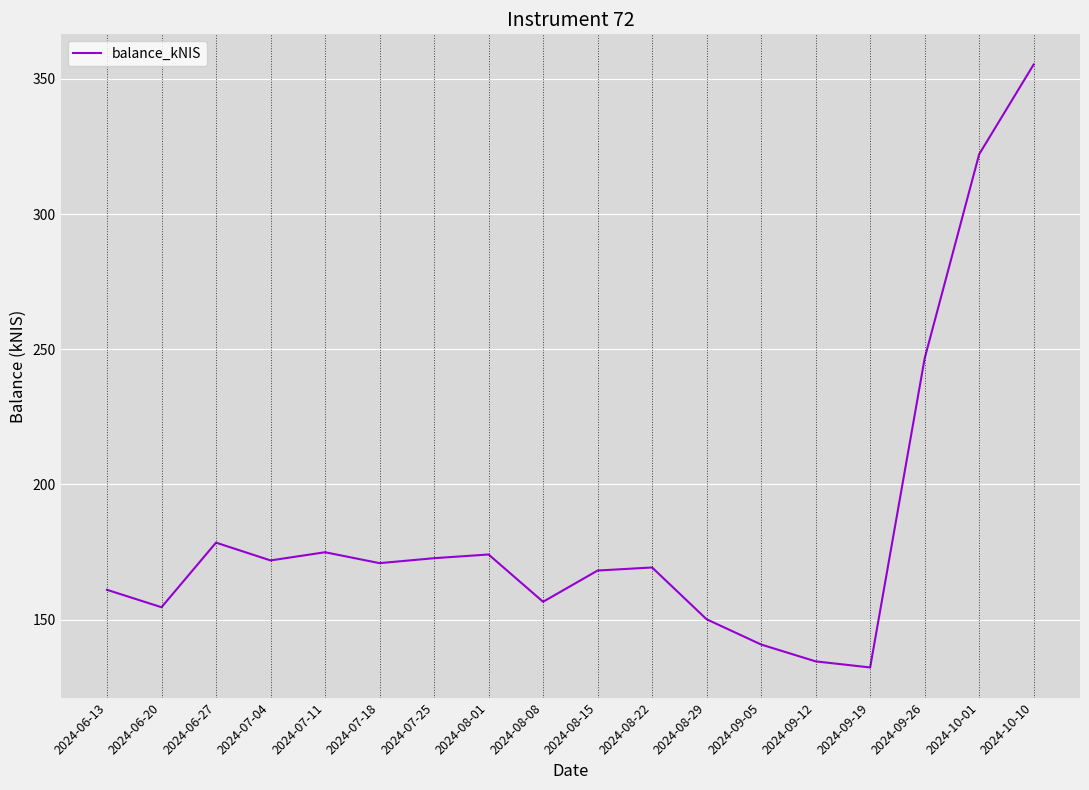

Where does the data first go above 170?

2024-06-27